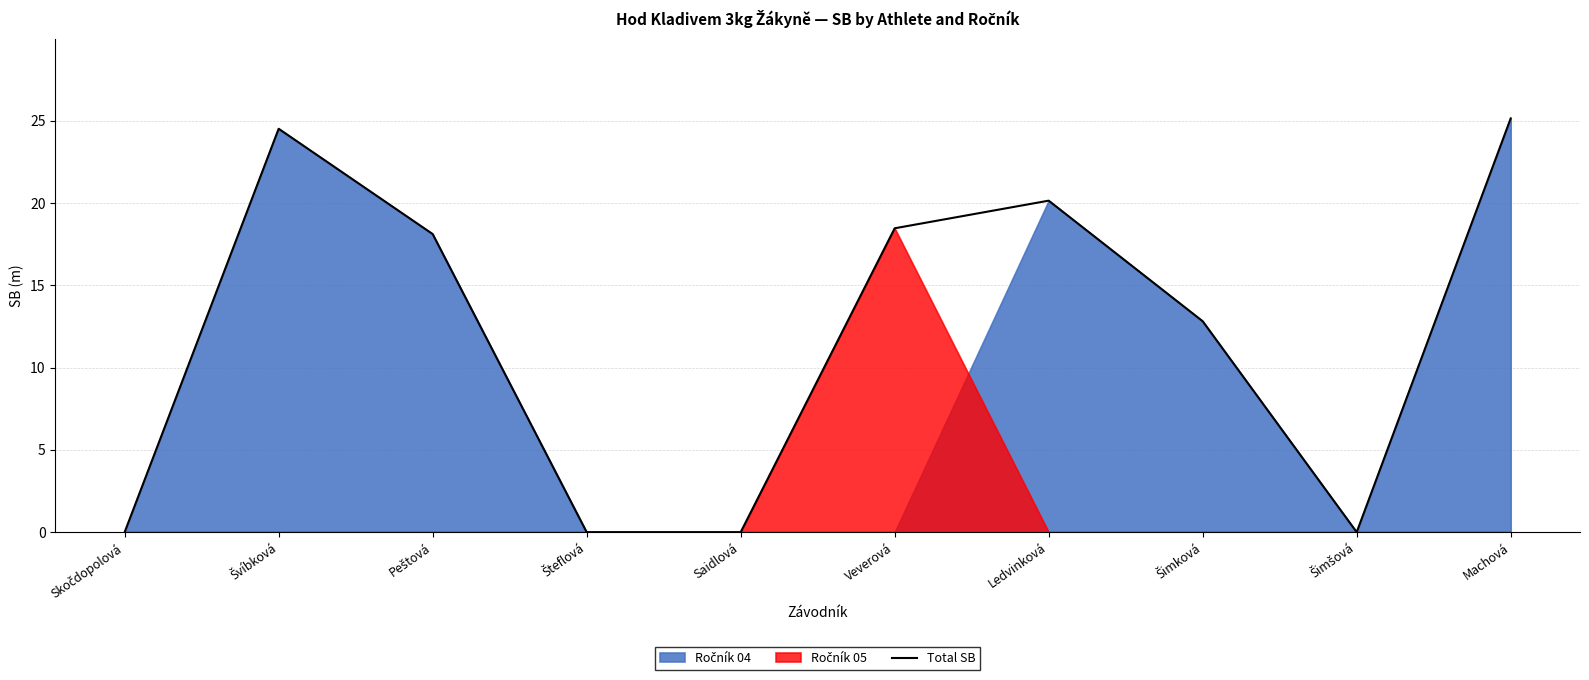

What is the approximate value at Šimková?

12.8